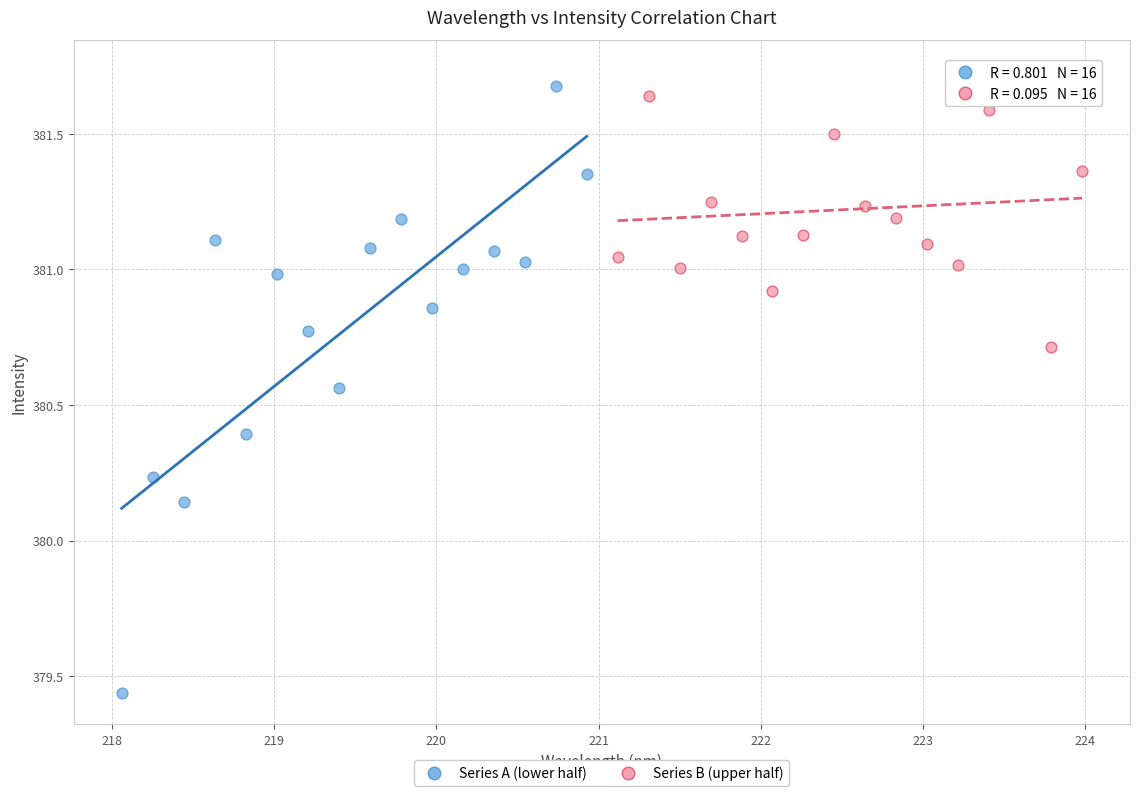

Which series contains the lowest Y value?

Series A (lower half)